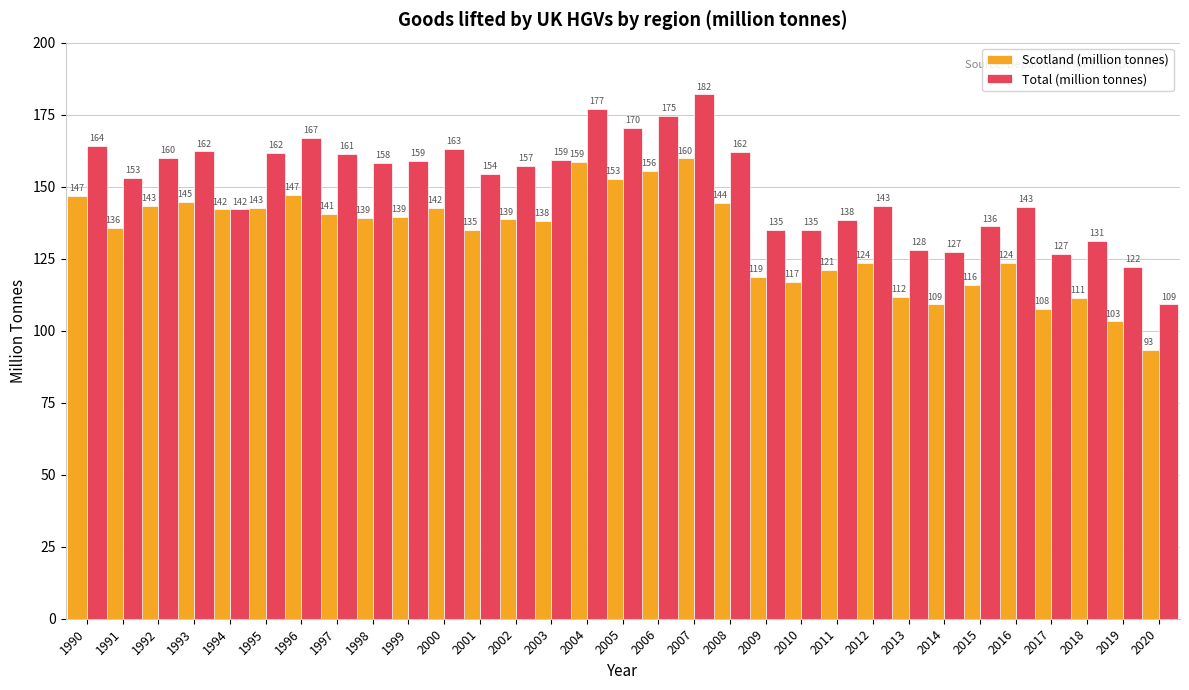

What is the minimum value for Scotland (million tonnes)?

93.3